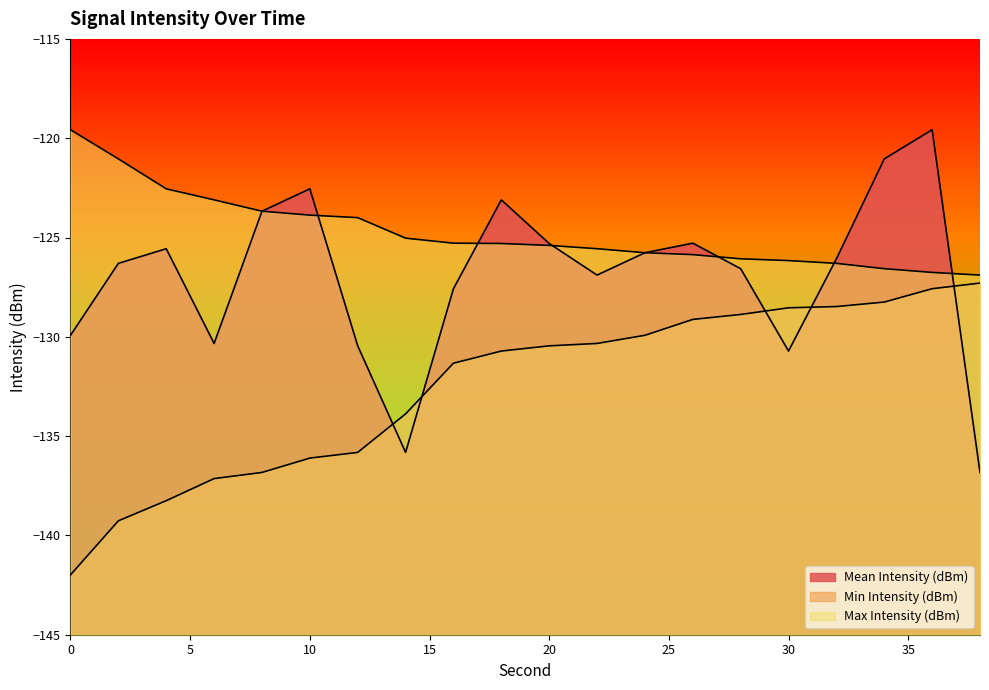

True or false: Min Intensity (dBm) and Max Intensity (dBm) intersect in this chart.

False